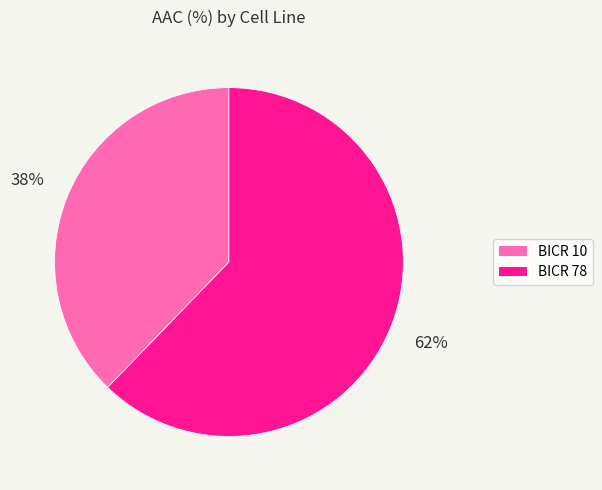

What is the ratio of the value at BICR 10 to the value at BICR 78?

0.6